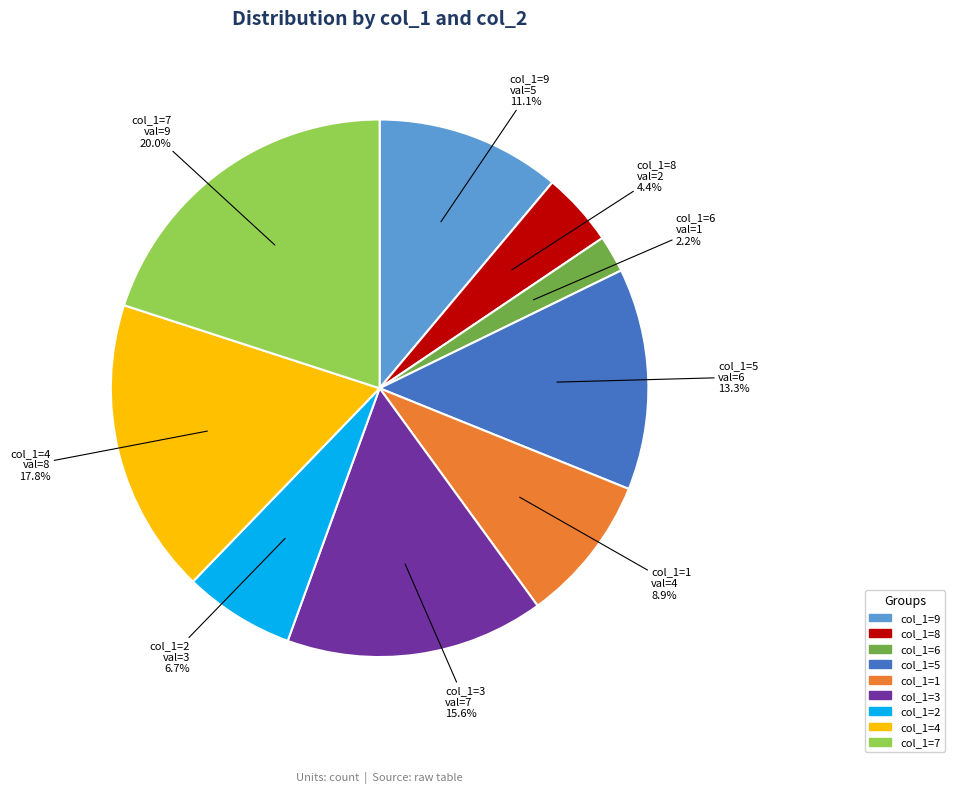

Is there a majority slice in this chart?

No